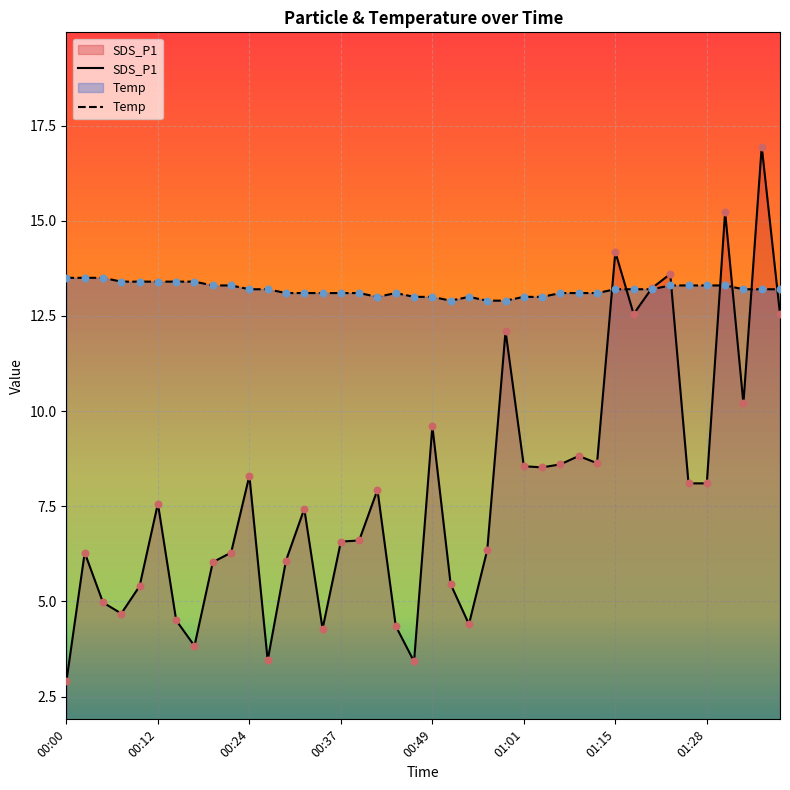

Is the value of Temp at 00:08 greater than the value of SDS_P1 at 01:04?

Yes